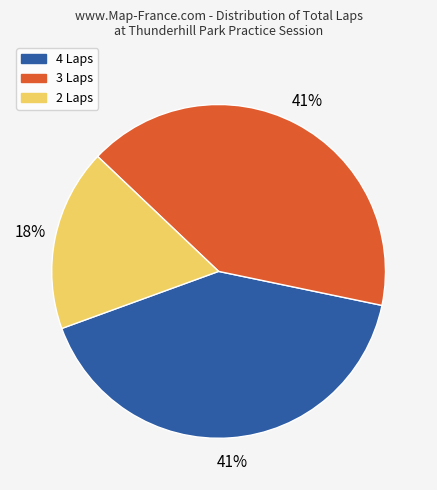

Which slice is the smallest?

2 Laps